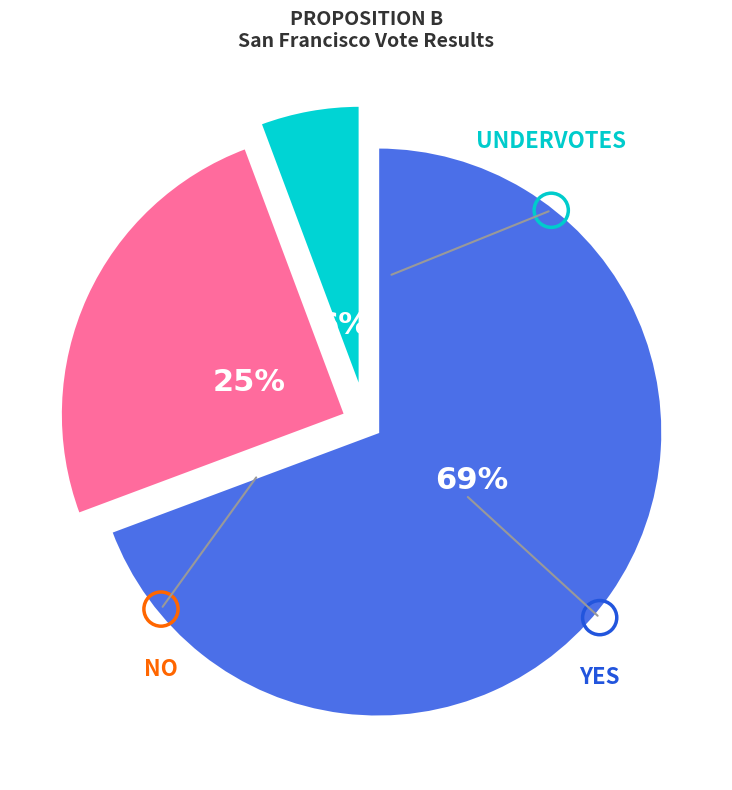

To the nearest percent, what is the average slice percentage?

33%